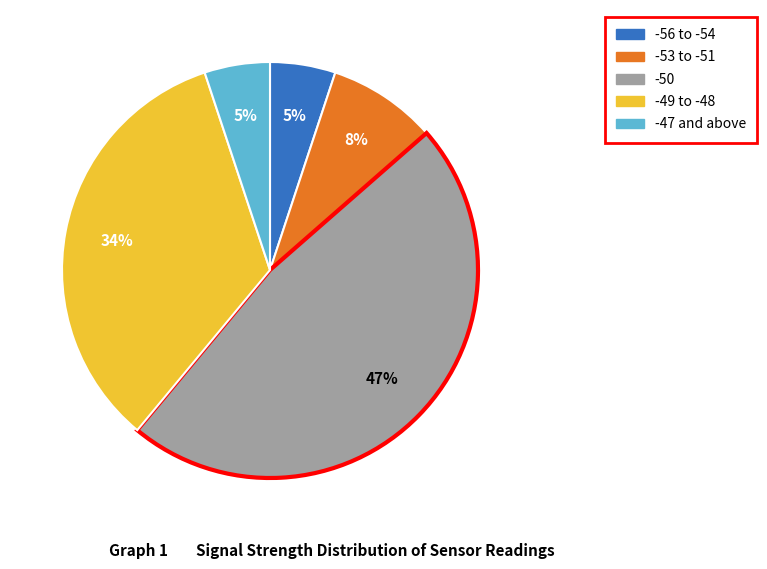

To the nearest percent, what is the average slice percentage?

20%